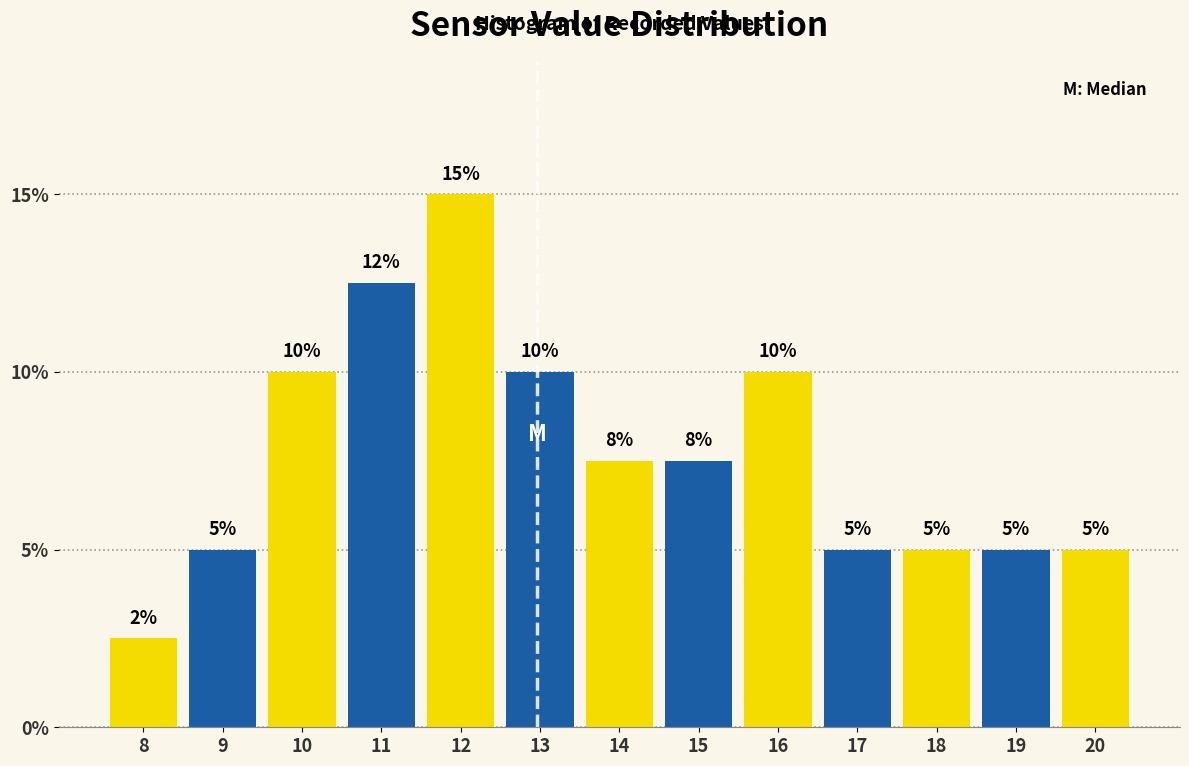

Count the values in the range 5 to 10.

10